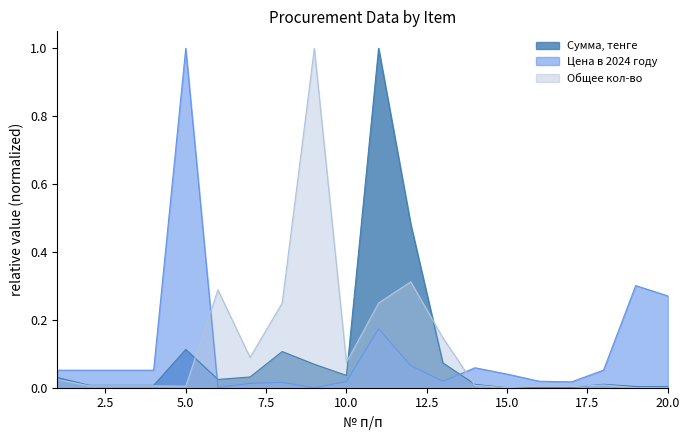

Reading left to right, transcribe all the data shown in this chart.

Сумма, тенге: 0.0	0.0	0.0	0.0	0.1	0.0	0.0	0.1	0.1	0.0	1.0	0.5	0.1	0.0	0.0	0.0	0.0	0.0	0.0	0.0
Цена в 2024 году: 0.1	0.1	0.1	0.1	1.0	0.0	0.0	0.0	0.0	0.0	0.2	0.1	0.0	0.1	0.0	0.0	0.0	0.1	0.3	0.3
Общее кол-во: 0.0	0.0	0.0	0.0	0.0	0.3	0.1	0.2	1.0	0.1	0.2	0.3	0.1	0.0	0.0	0.0	0.0	0.0	0.0	0.0